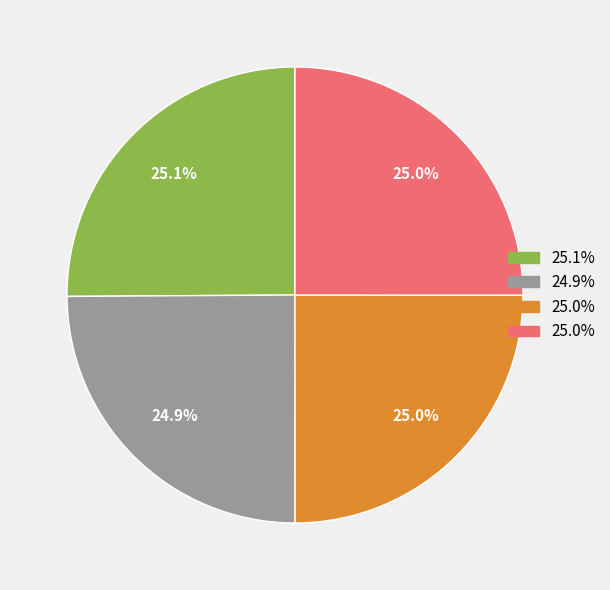

Does any single category account for the majority?

No